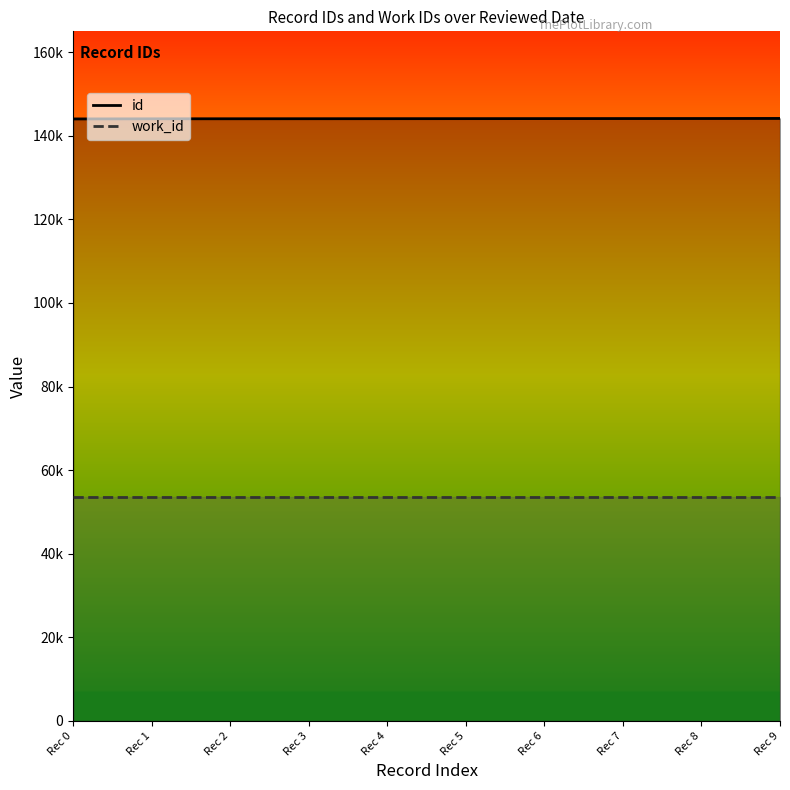

Which series has the largest range (max minus min)?

id